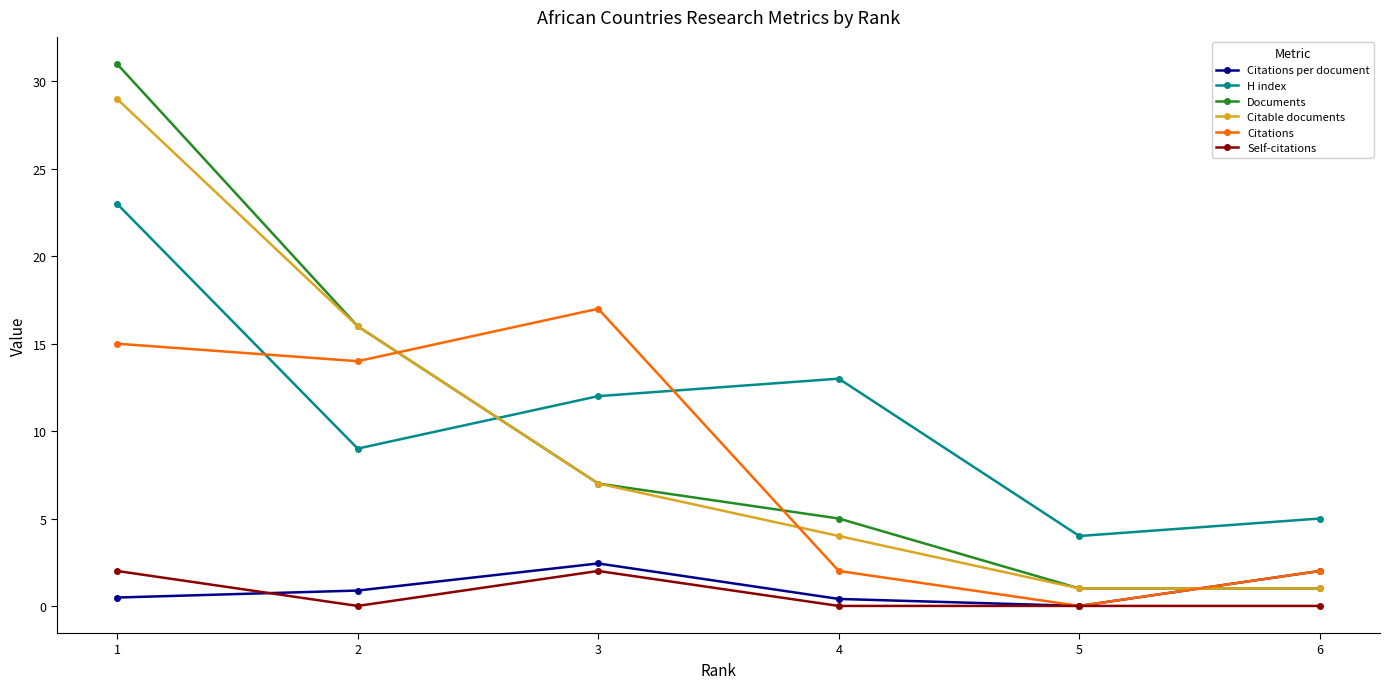

What is the sum of all Self-citations values?

4.0